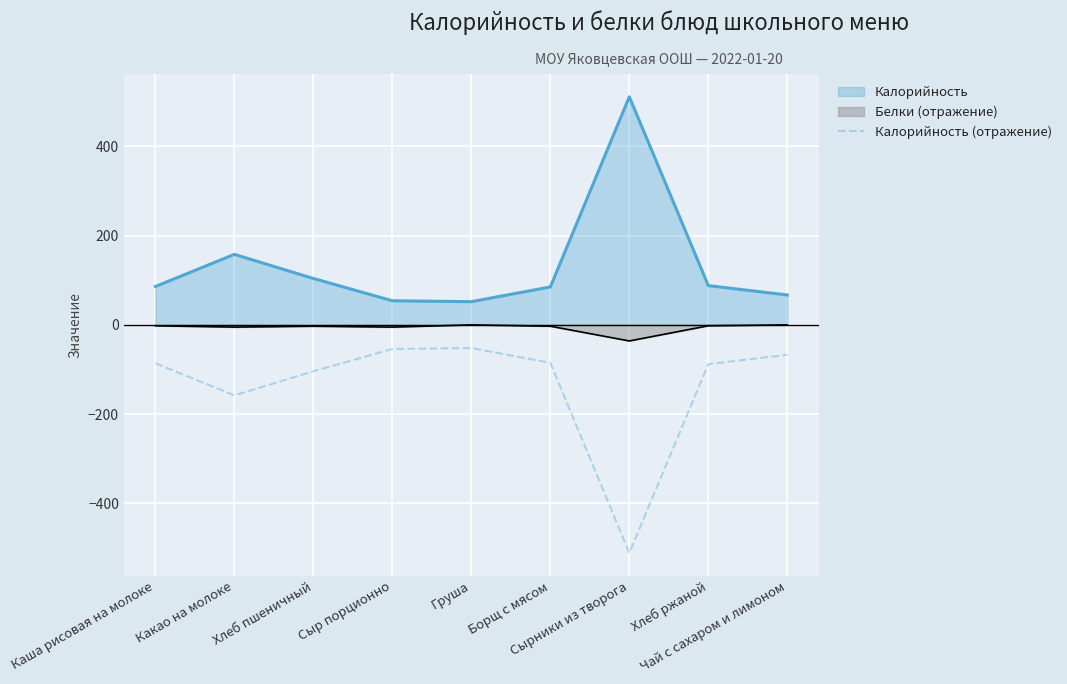

Rank the series by their average value, from lowest to highest.

Калорийность (отражение), Белки (отражение), Калорийность